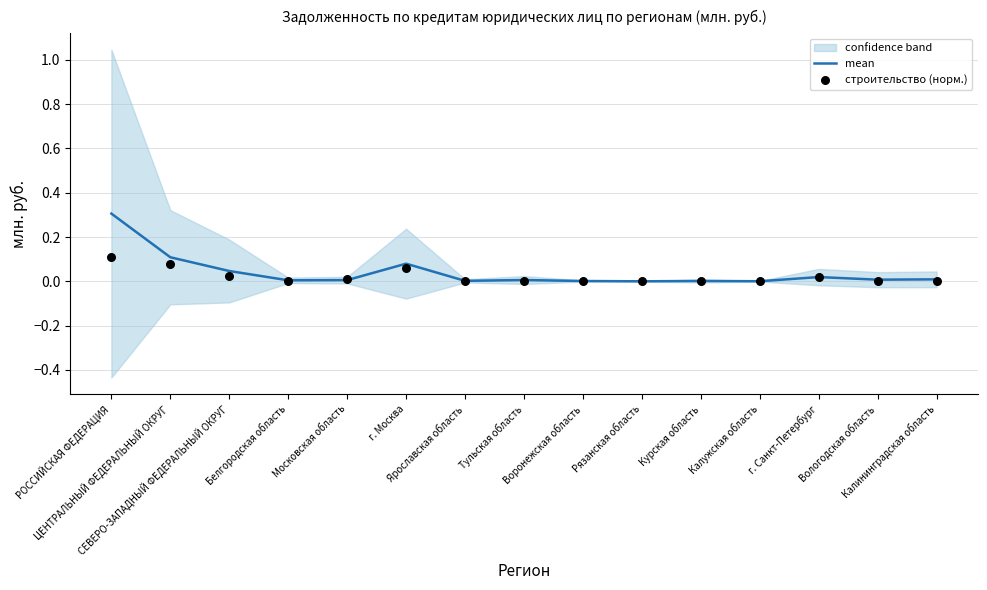

What is the maximum value for mean?

0.3